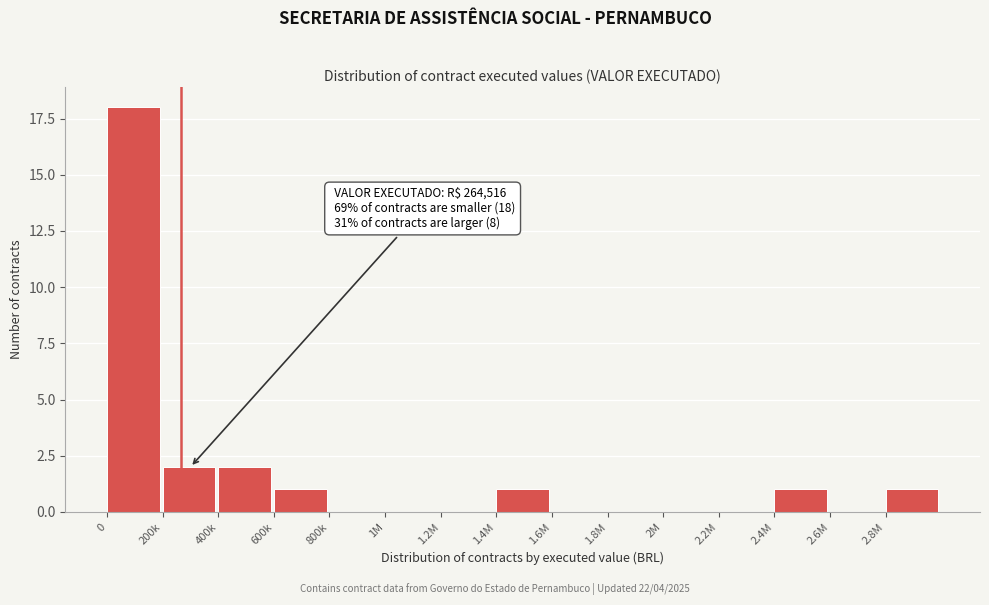

Reading right to left, list all the values displayed in this chart.

2.8M=1	2.6M=0	2.4M=1	2.2M=0	2M=0	1.8M=0	1.6M=0	1.4M=1	1.2M=0	1M=0	800k=0	600k=1	400k=2	200k=2	0=18